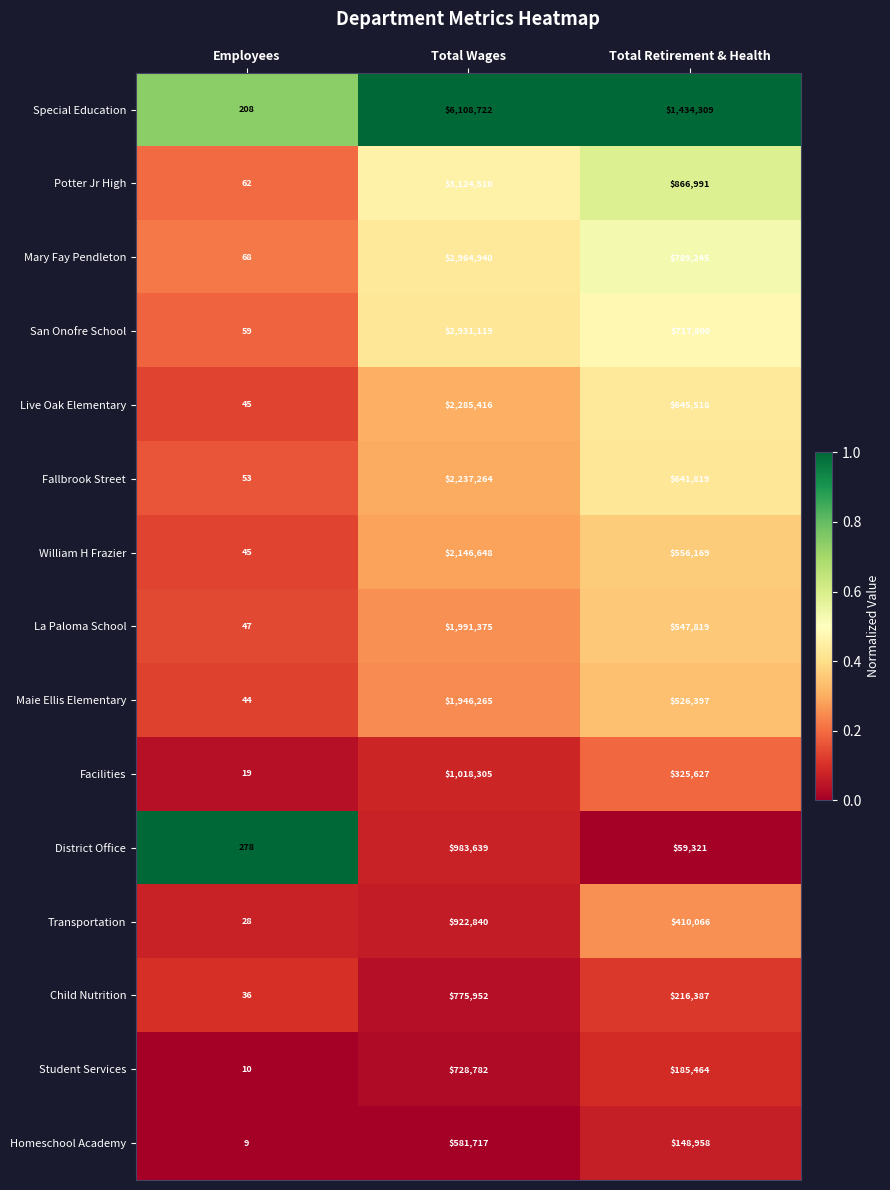

The La Paloma School series shows 14 at Employees. True or false?

False